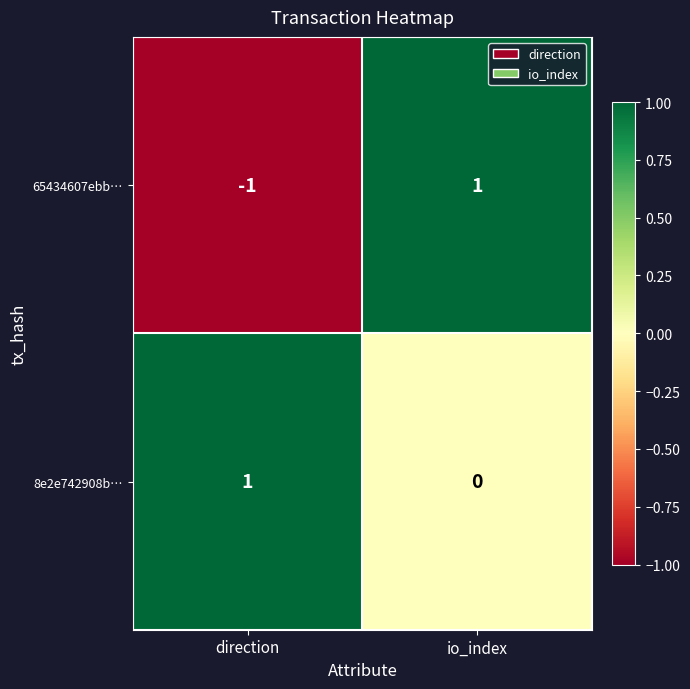

What is the spread (max minus min) of values at io_index?

1